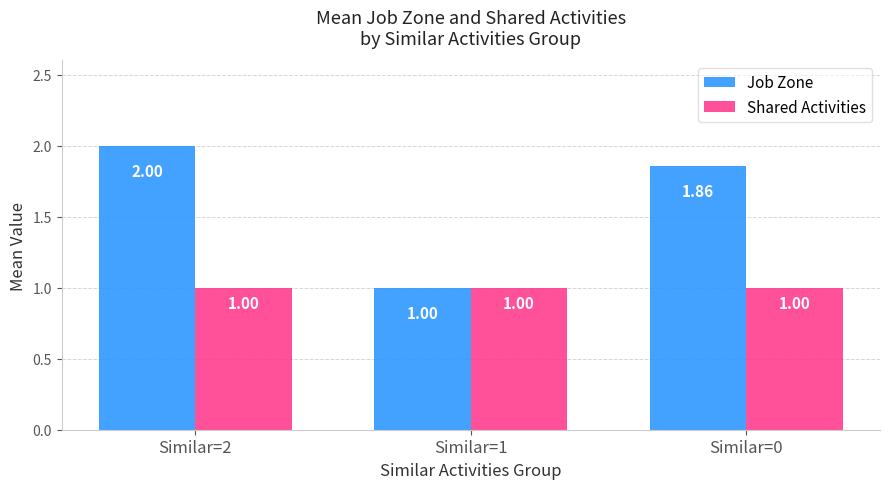

Between Similar=2 and Similar=1, which series saw the biggest shift?

Job Zone